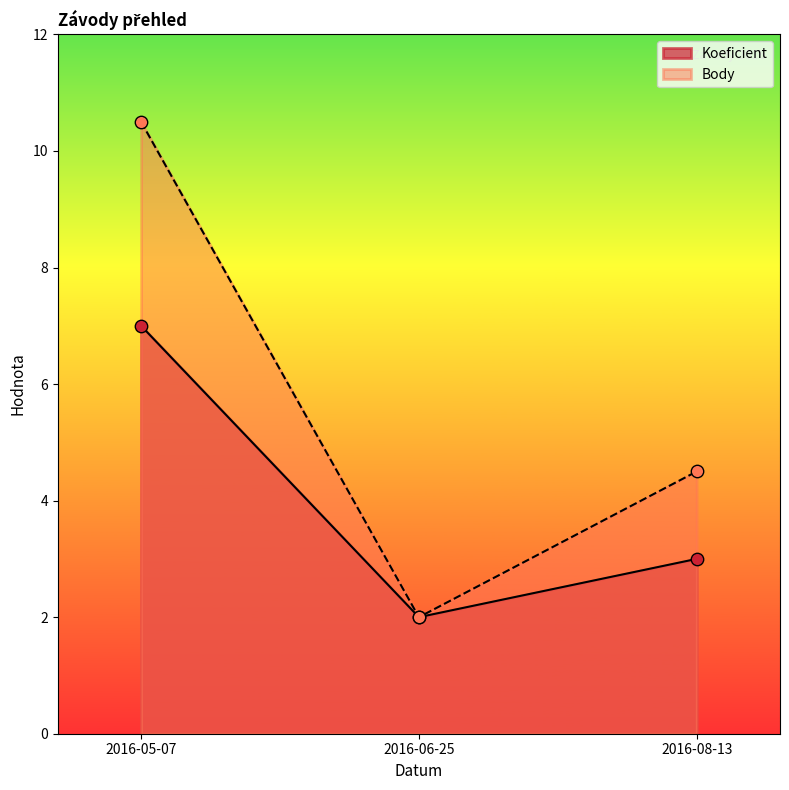

Which series contains the lowest Y value?

Koeficient